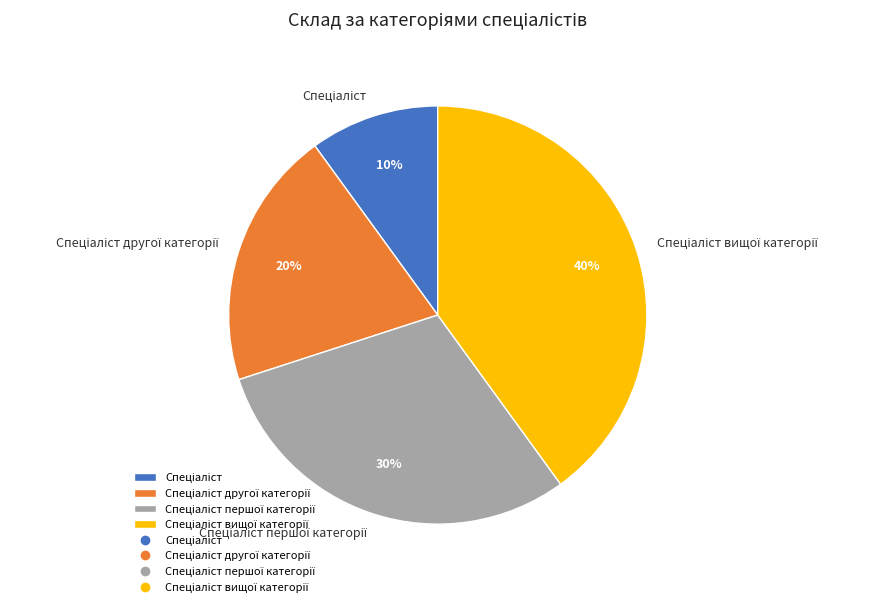

To the nearest percent, what is the average slice percentage?

25%